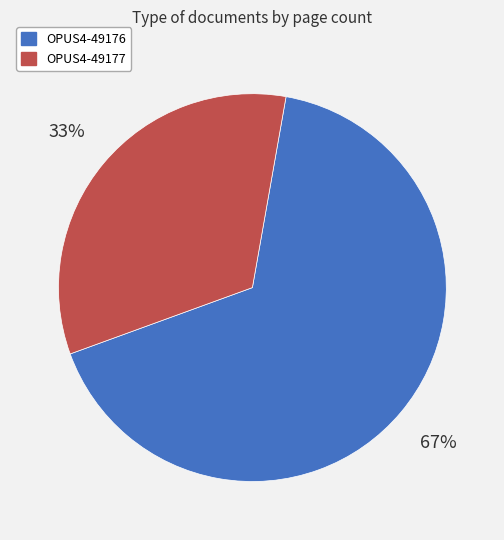

To the nearest percent, what is the average slice percentage?

50%